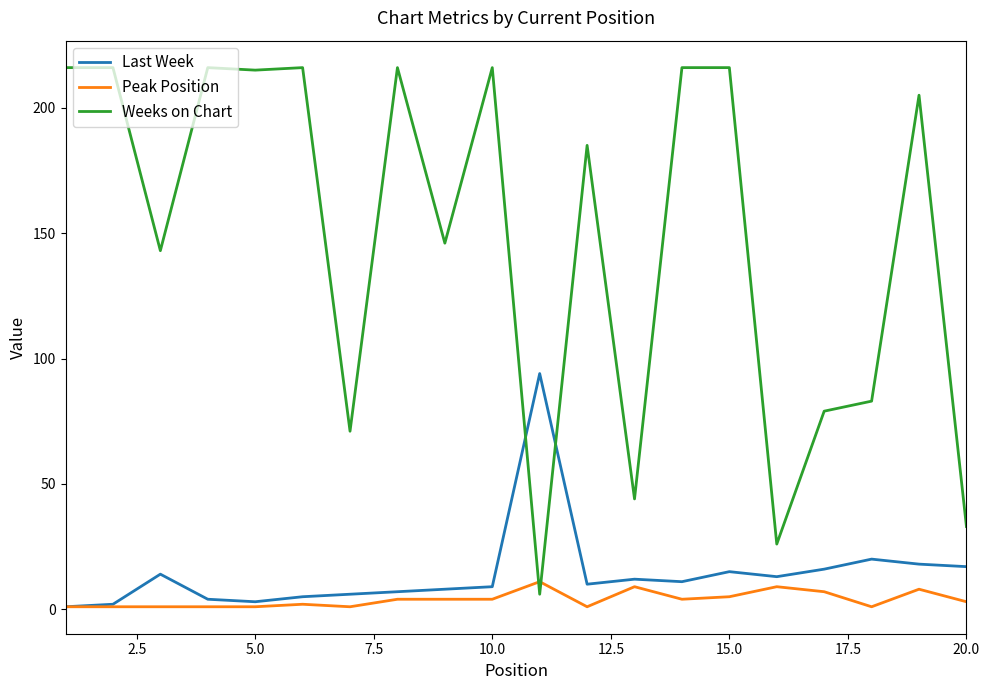

Which series has the largest total across all categories?

Weeks on Chart